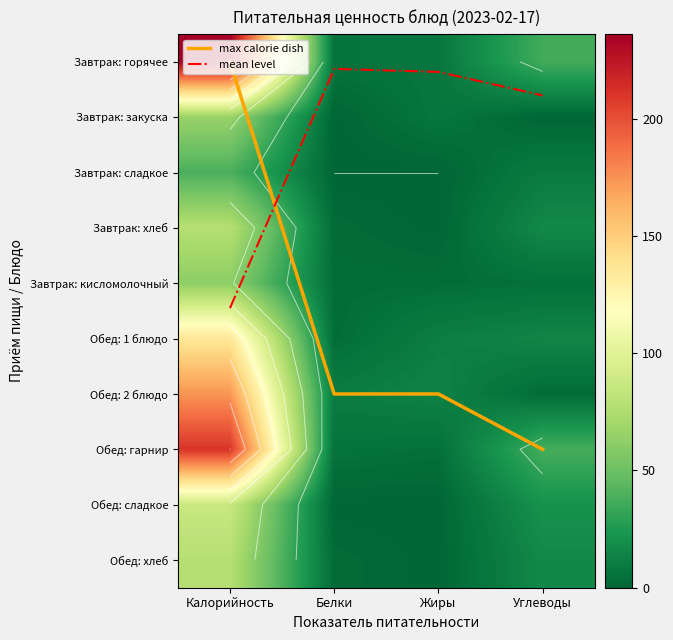

True or false: mean level has a value of 0.4 at Углеводы.

False